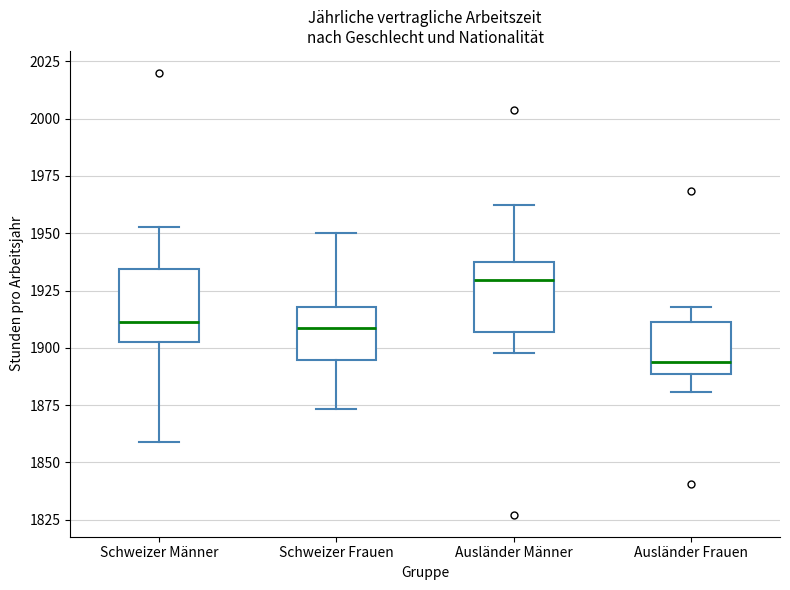

Reading left to right, read every box against the y-axis: the position of its median line, the range the box covers, and the ends of its whiskers. The values are not printed on the chart, so give them approximately, as read against the axis.

Schweizer Männer: median 1910, box 1905 to 1935, whiskers 1860 to 1955
Schweizer Frauen: median 1910, box 1895 to 1920, whiskers 1875 to 1950
Ausländer Männer: median 1930, box 1905 to 1935, whiskers 1900 to 1960
Ausländer Frauen: median 1895, box 1890 to 1910, whiskers 1880 to 1920